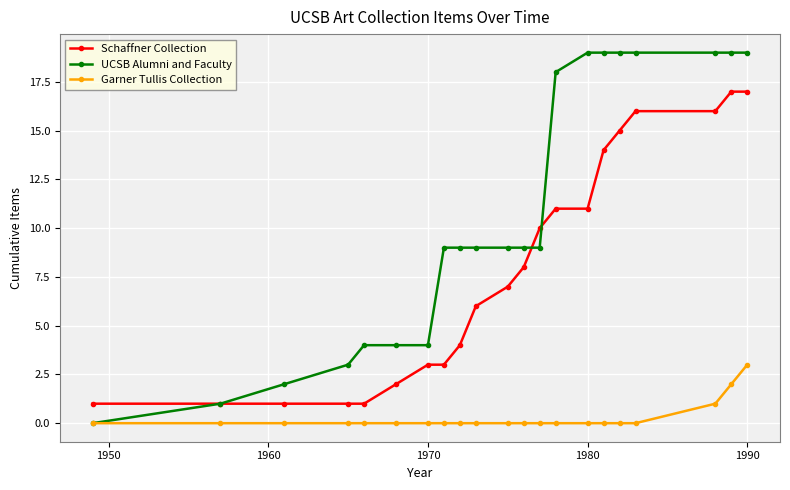

What is the highest value of the UCSB Alumni and Faculty series?

19